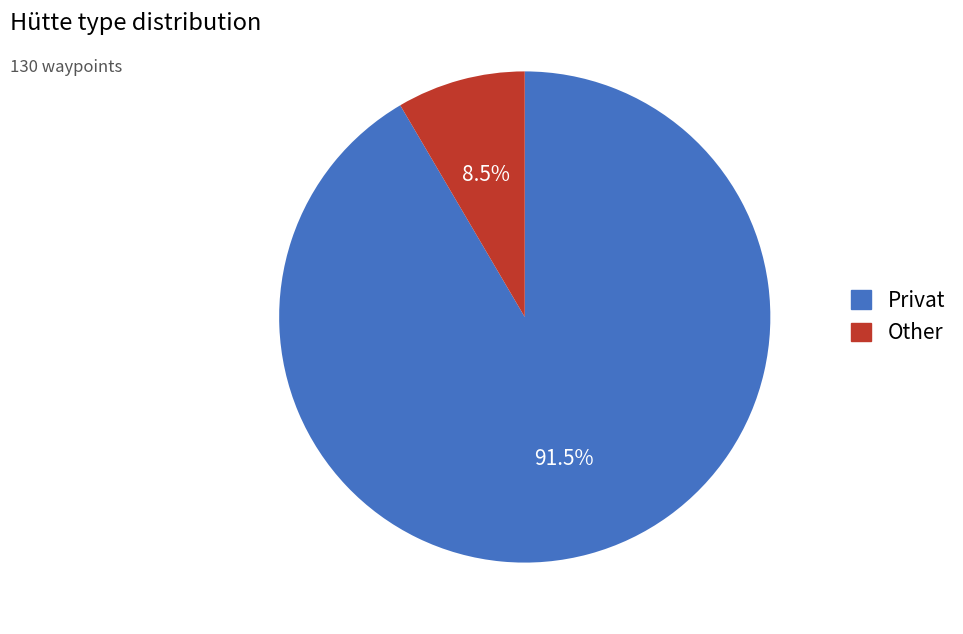

Is there any slice that represents more than half of the pie?

Yes